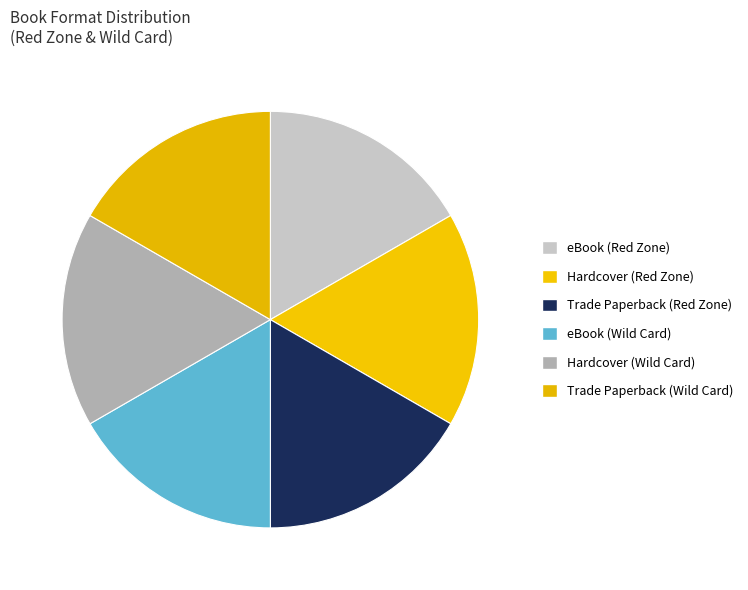

Count the number of slices in the pie.

6